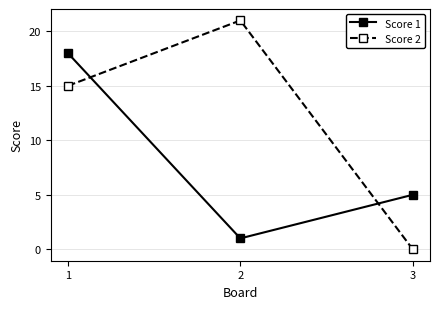

Reading left to right, extract all data points from this chart.

Score 1: 1=18	2=1	3=5
Score 2: 1=15	2=21	3=0